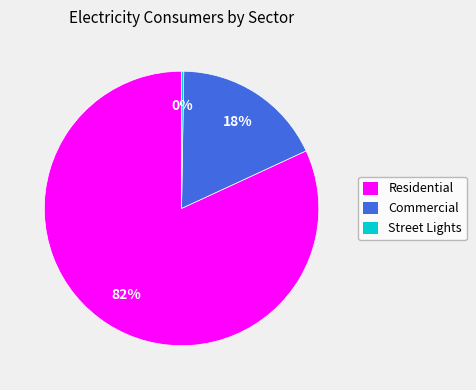

What percentage is the Residential slice, to the nearest percent?

82%